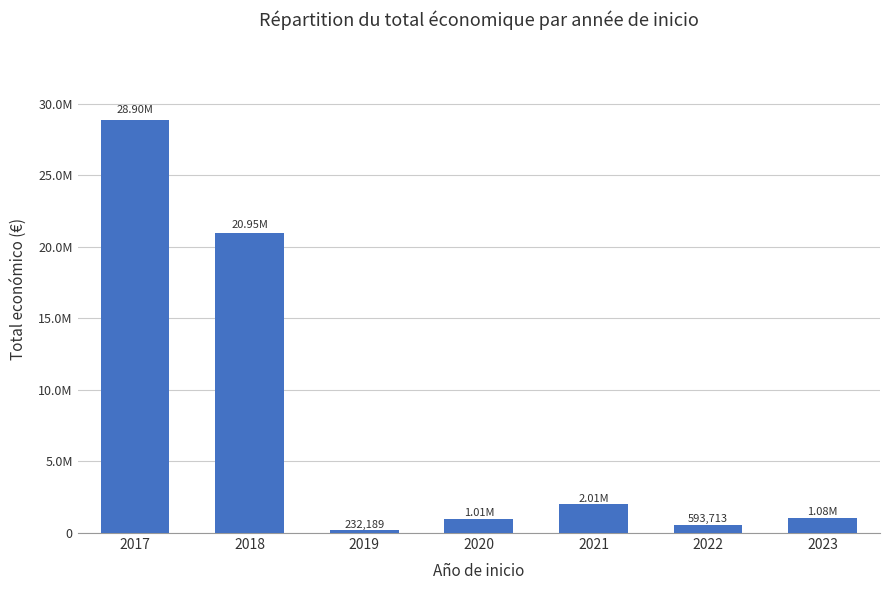

True or false: the data shows 20946894 at 2018.

True